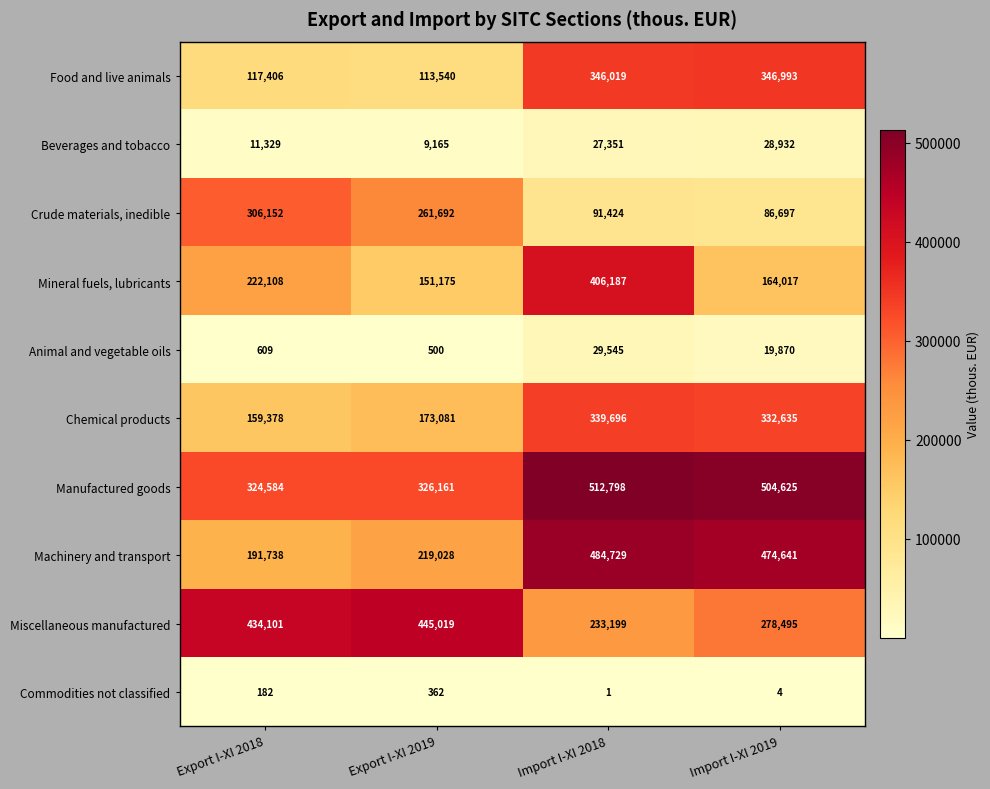

Which series has the largest total across all categories?

Manufactured goods